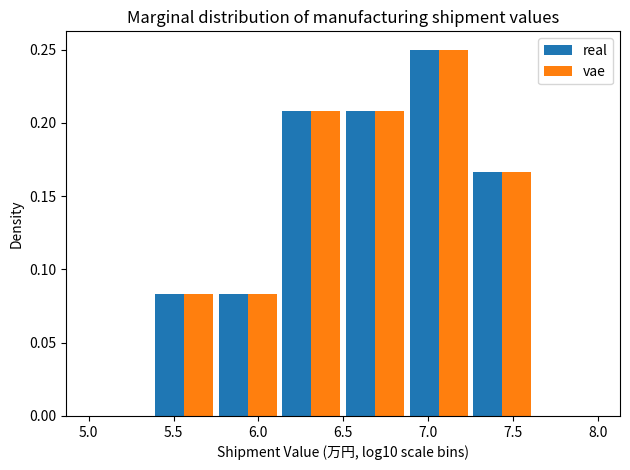

What is the height of the real bar covering 5.750 to 6.125 on the x-axis? Neither the bar edges nor the heights are printed on the chart, so give them approximately, as read against the axes.

0.085